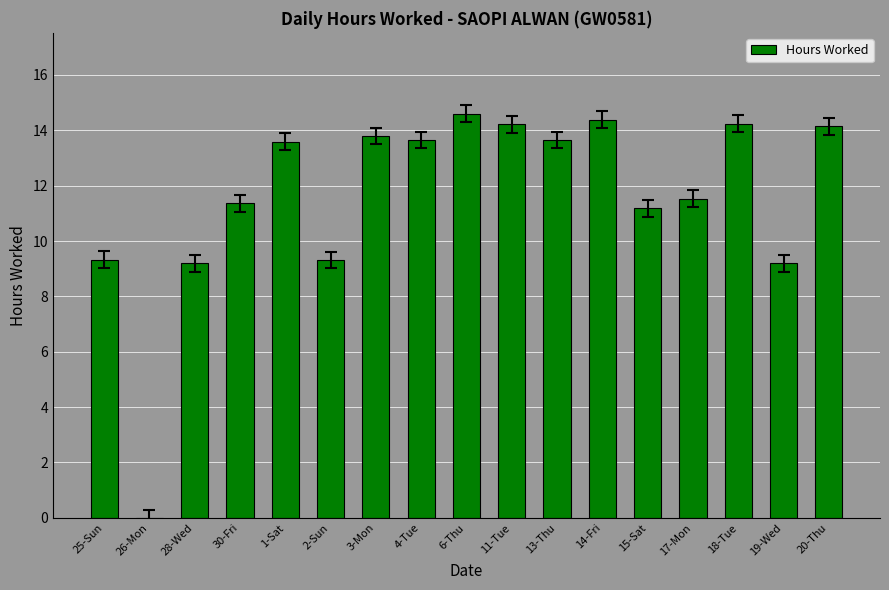

What is the change in value from 30-Fri to 18-Tue?

+2.9